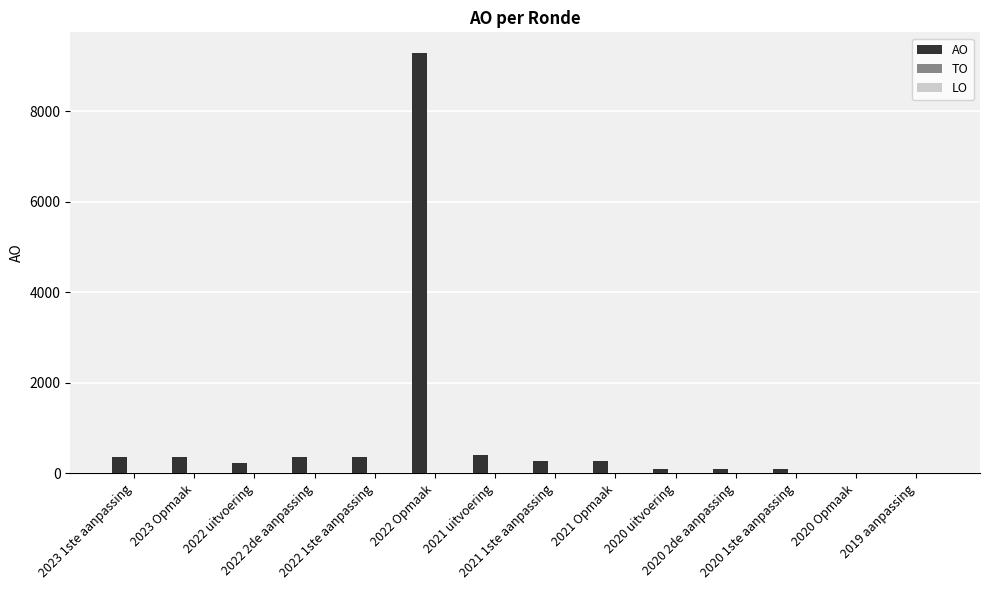

What is the sum of all values?

12201